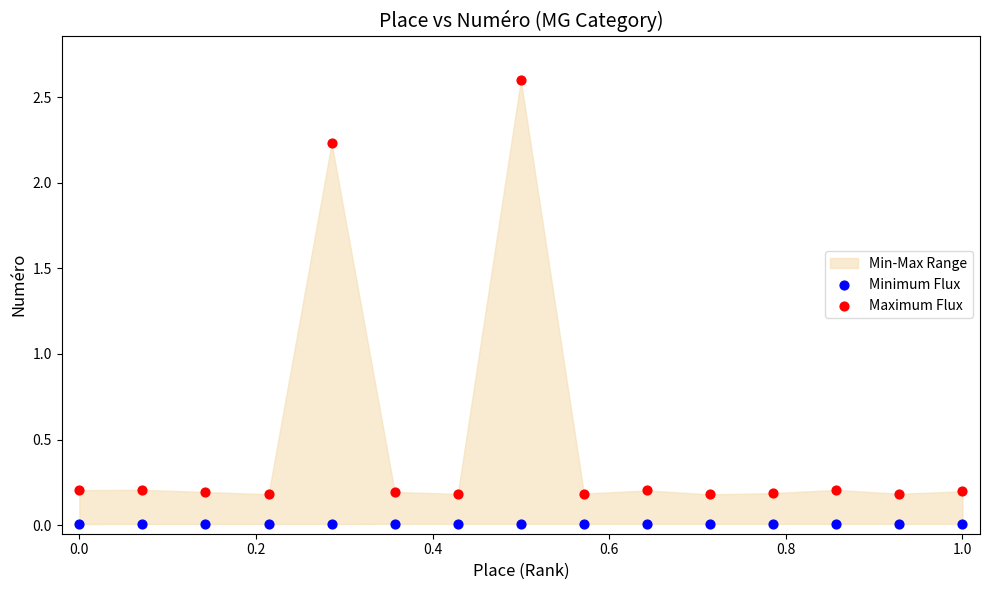

Which series has the widest spread of Y values?

Maximum Flux